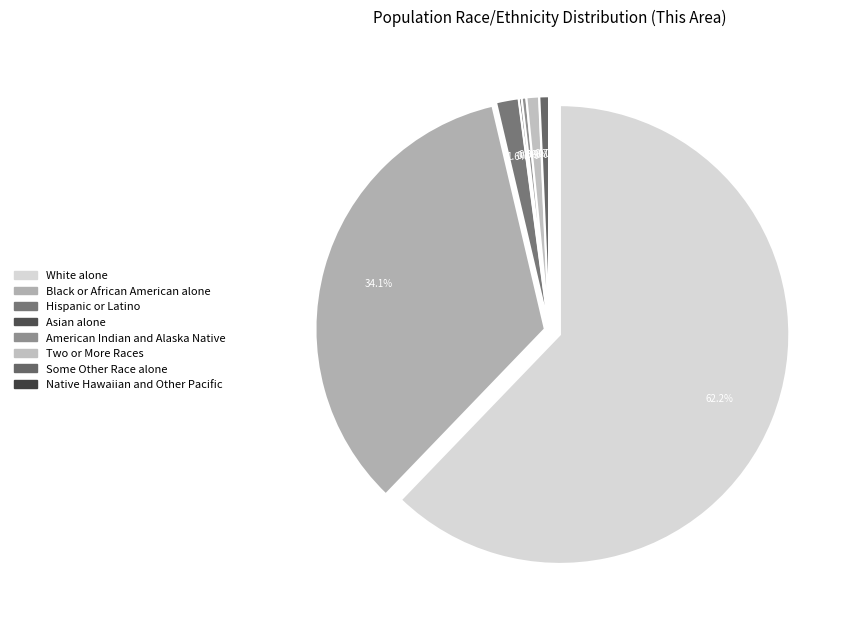

How many segments does this pie chart have?

8